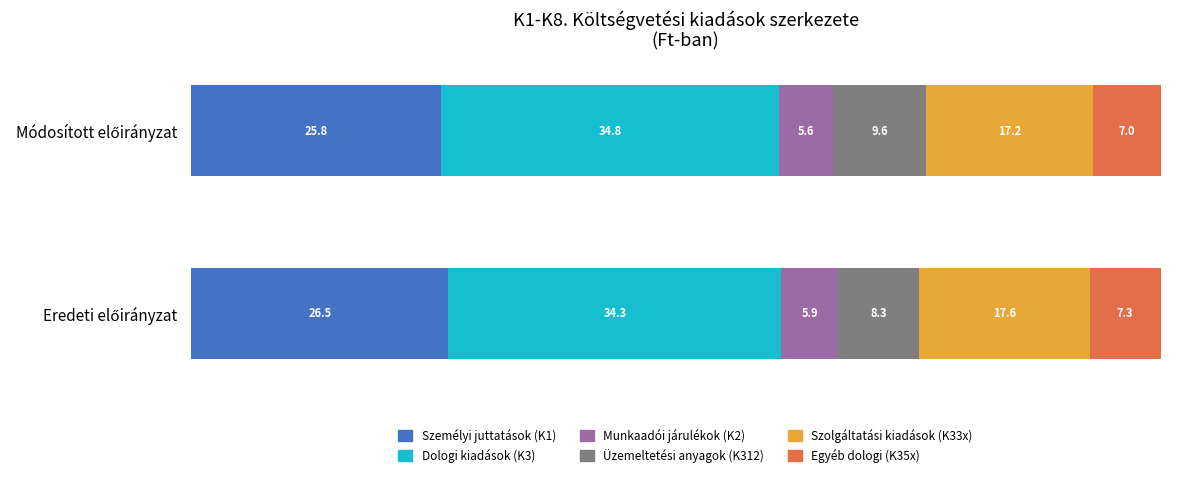

What is the lowest value of the Személyi juttatások (K1) series?

25.8